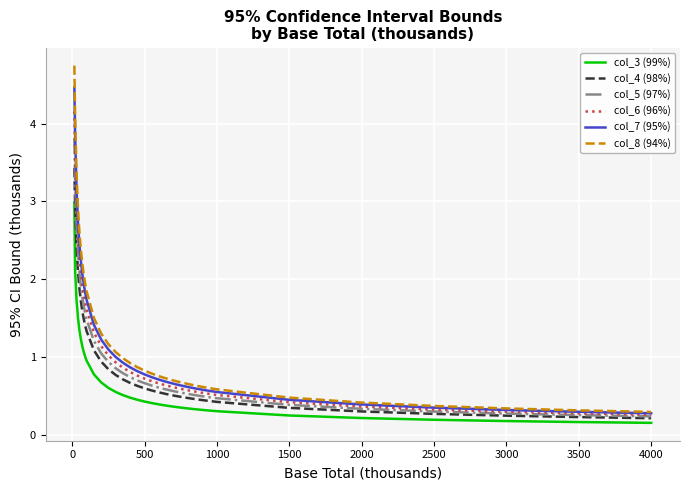

List the series in order of their peak value, highest first.

col_8 (94%), col_7 (95%), col_6 (96%), col_5 (97%), col_4 (98%), col_3 (99%)